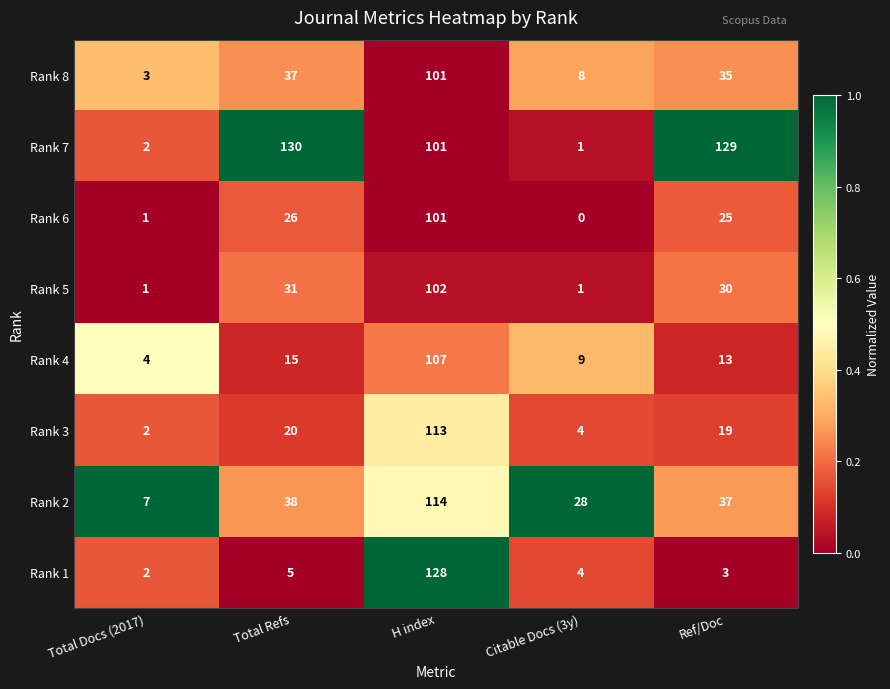

What is the difference between the maximum and minimum values in the Rank 8 series?

98